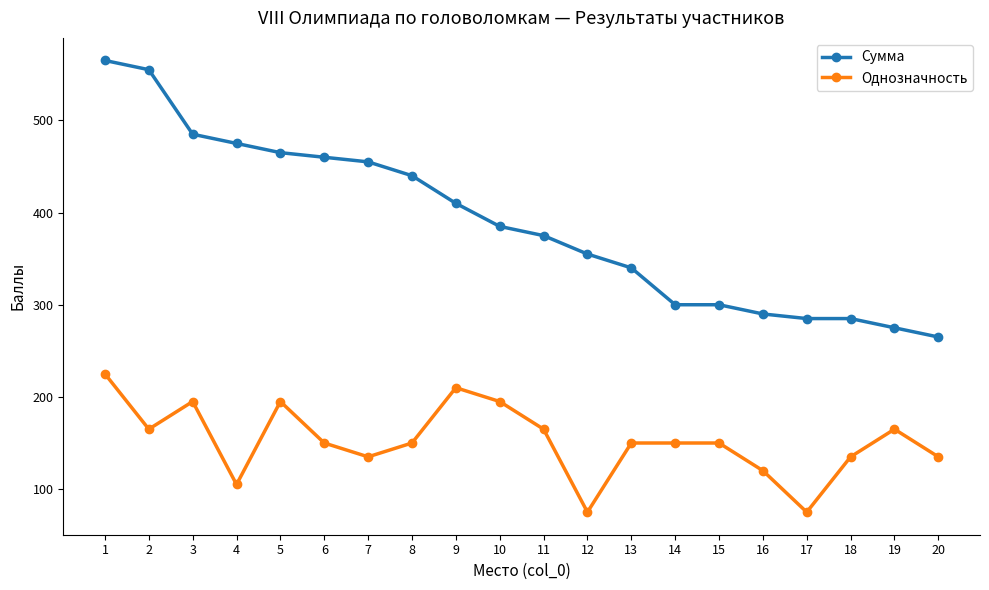

Rank the series by their average value, from lowest to highest.

Однозначность, Сумма